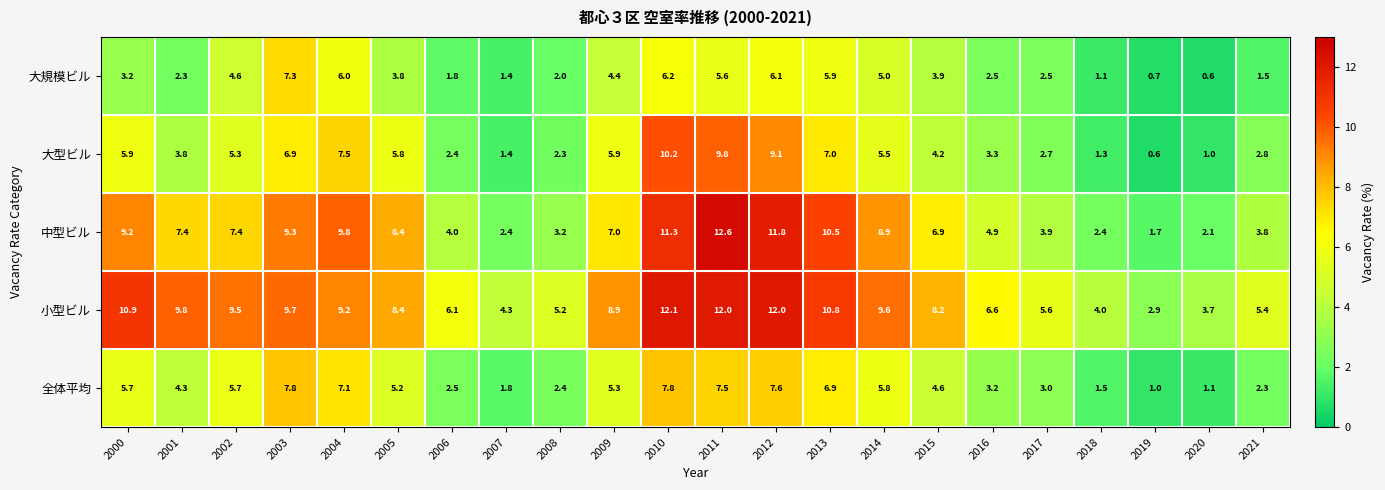

What is the difference between the second highest and second lowest values in the 大型ビル series?

8.8